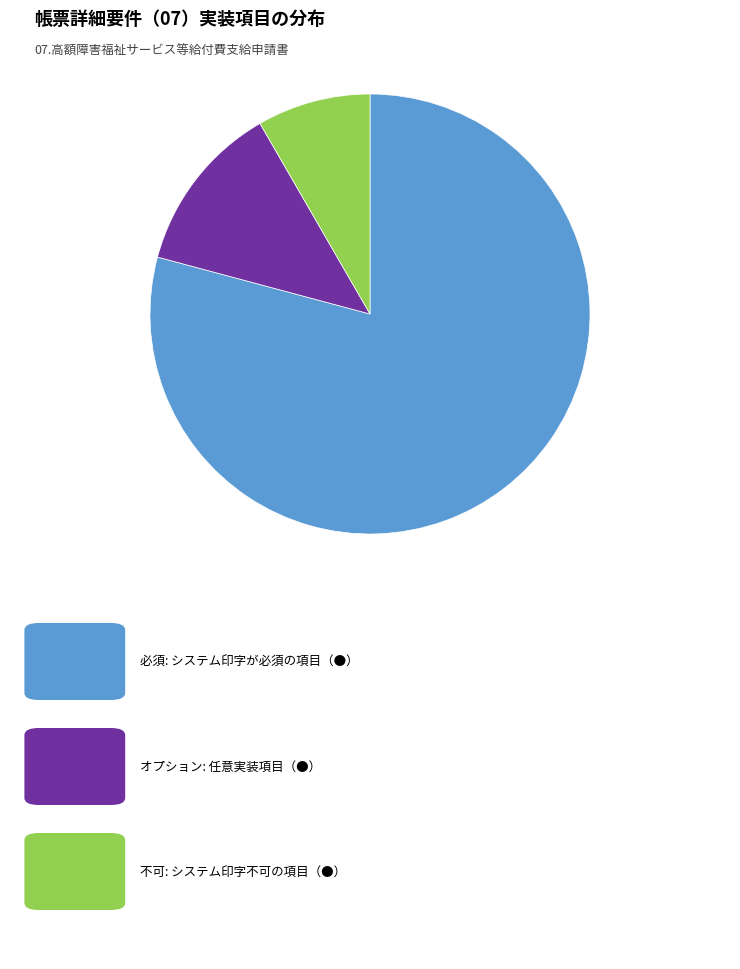

Is there a majority slice in this chart?

Yes